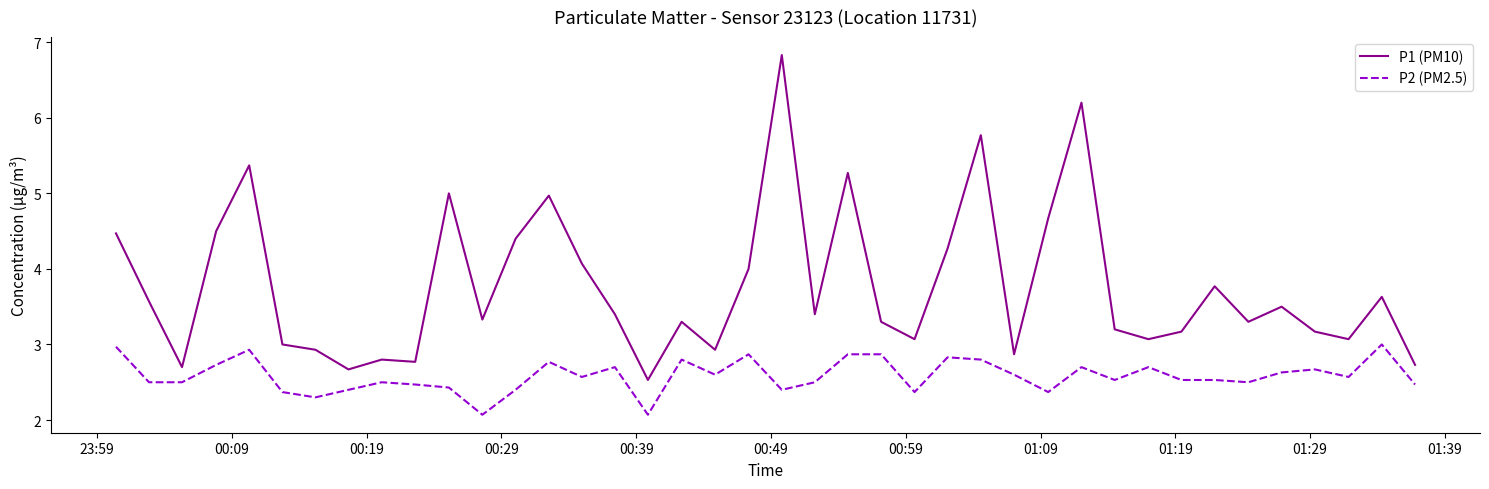

True or false: P2 (PM2.5) and P1 (PM10) intersect in this chart.

False